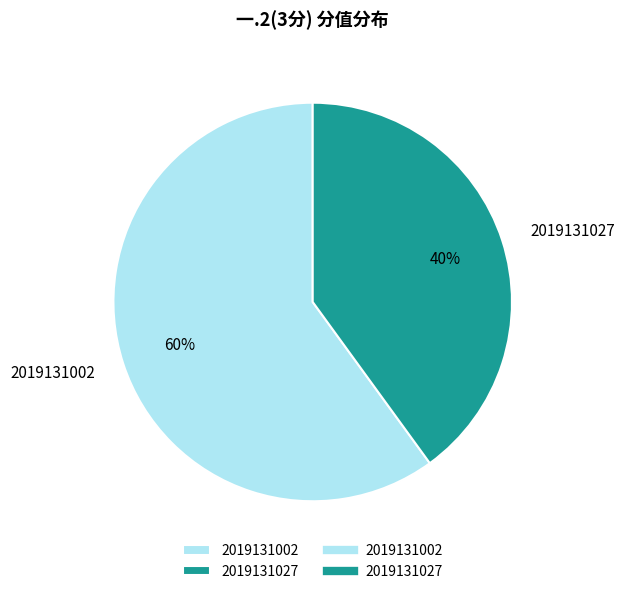

Rank the categories by value from highest to lowest.

2019131002, 2019131027